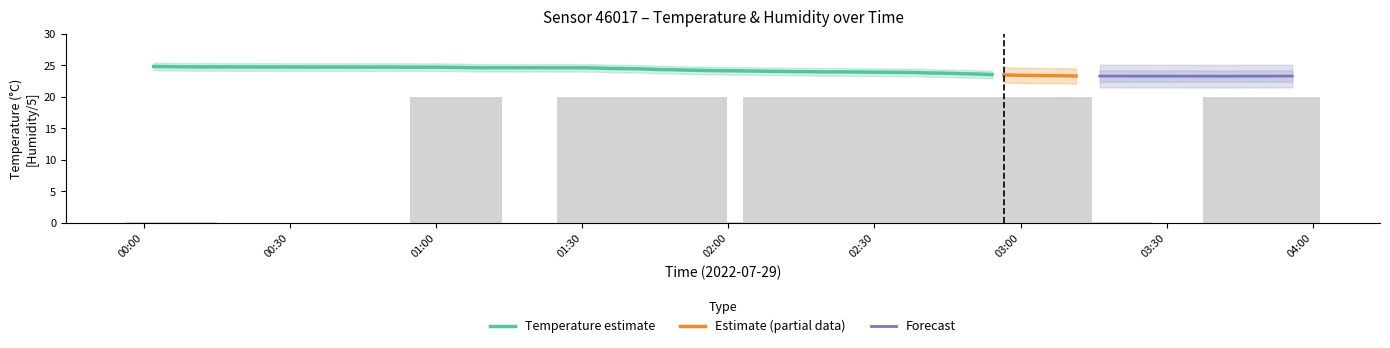

Reading left to right, extract all data points from this chart.

0.2	0.2	20.0	20.0	20.0	20.0	20.0	20.0	20.0	20.0	0.2	20.0	20.0	0.2	0.2	0.2	20.0	20.0	20.0	0.2	20.0	20.0	20.0	20.0	20.0	20.0	20.0	20.0	20.0	0.2	20.0	20.0	20.0	20.0	0.2	0.2	0.2	20.0	20.0	20.0